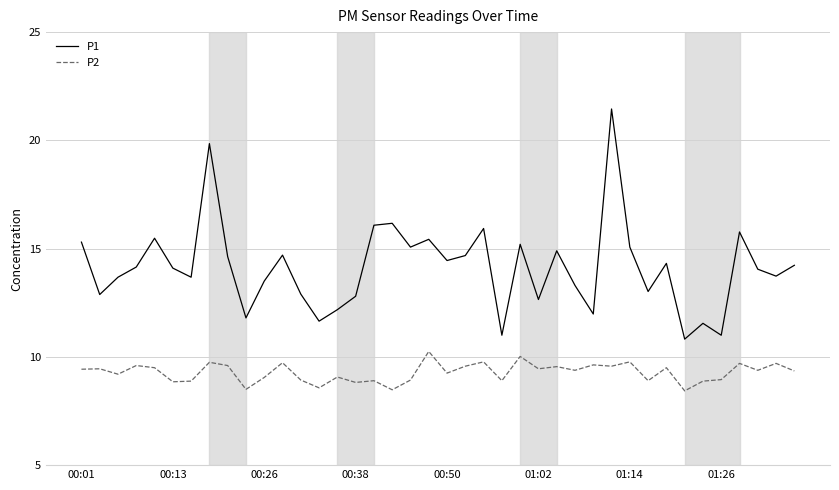

Rank the series by their average value, from highest to lowest.

P1, P2